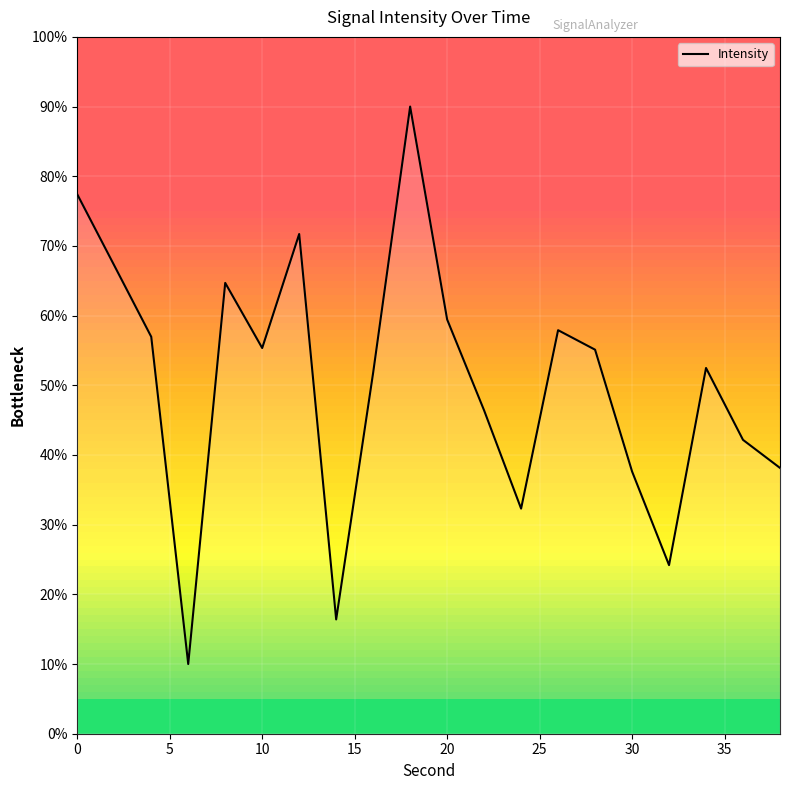

How many lines are shown in the chart?

1